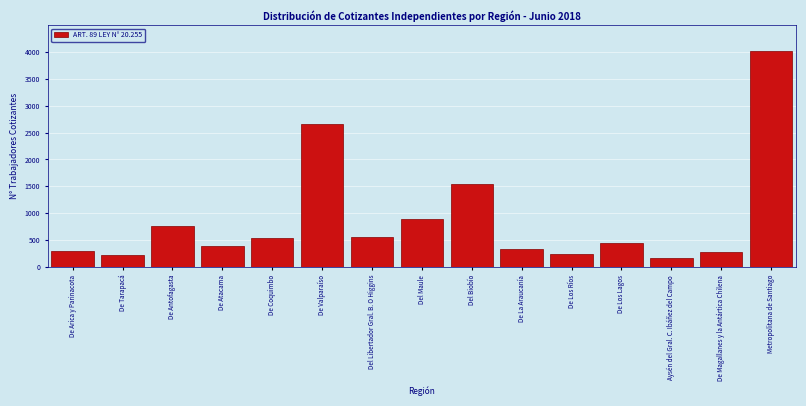

What is the approximate value at De Arica y Parinacota?

302